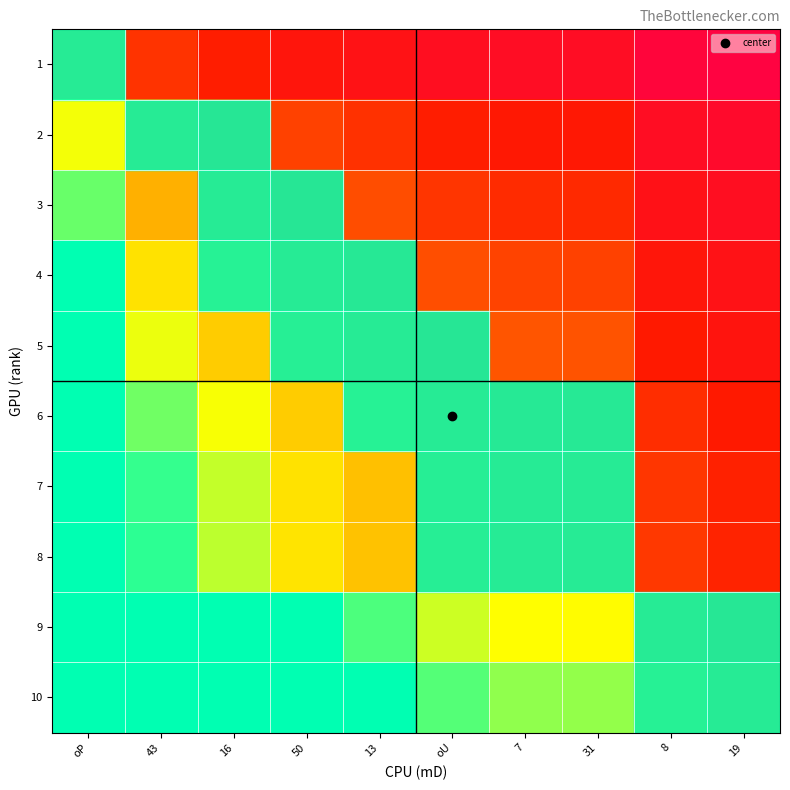

Which series has the widest spread of values?

10